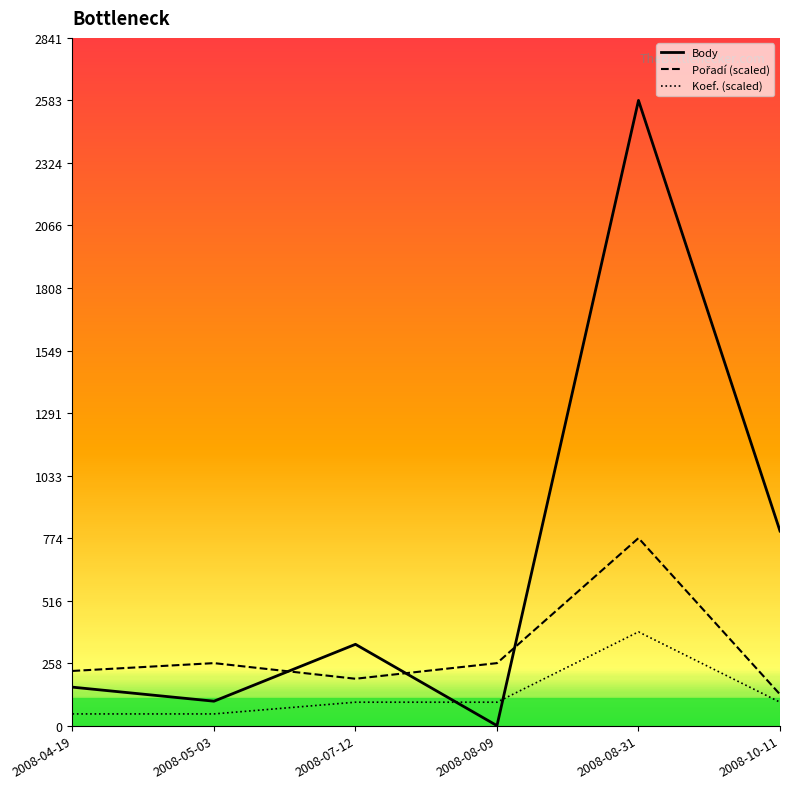

The value of Koef. (scaled) at 2008-08-09 is 96.9. True or false?

True